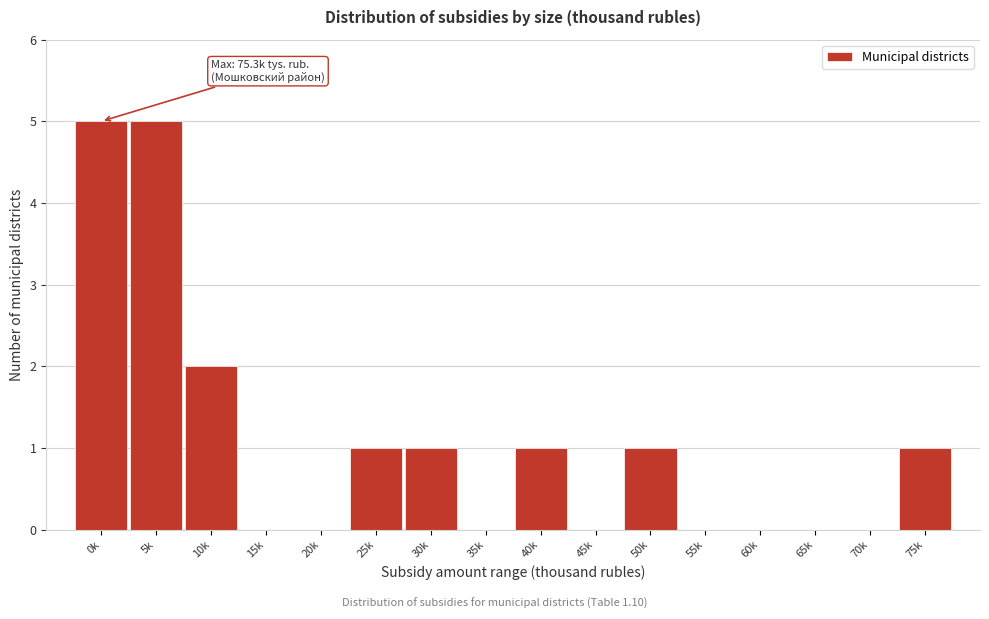

Reading left to right, transcribe all the data shown in this chart.

0k=5	5k=5	10k=2	15k=0	20k=0	25k=1	30k=1	35k=0	40k=1	45k=0	50k=1	55k=0	60k=0	65k=0	70k=0	75k=1